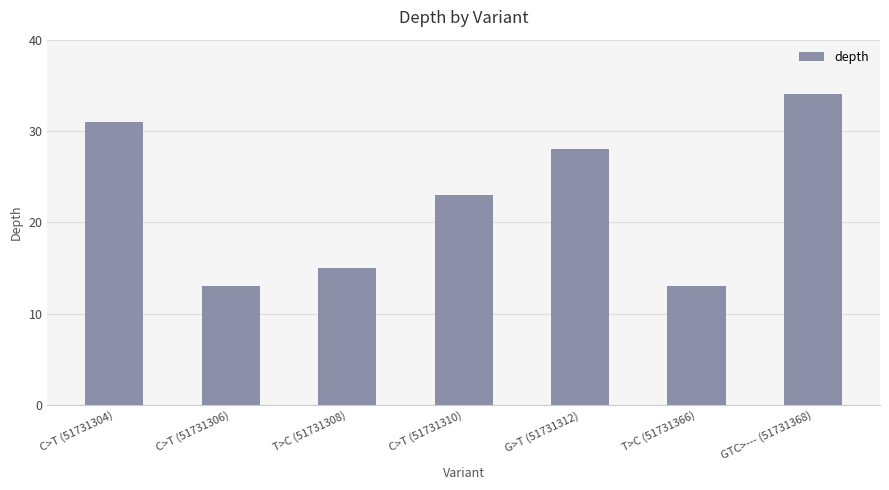

What is the greatest value displayed?

34